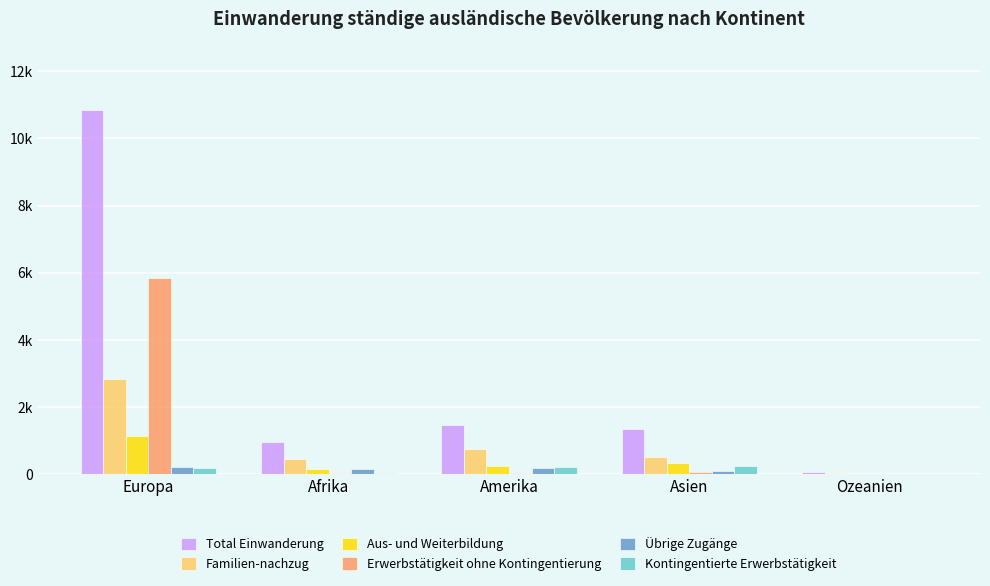

At which label does Total Einwanderung first exceed 1334?

Europa